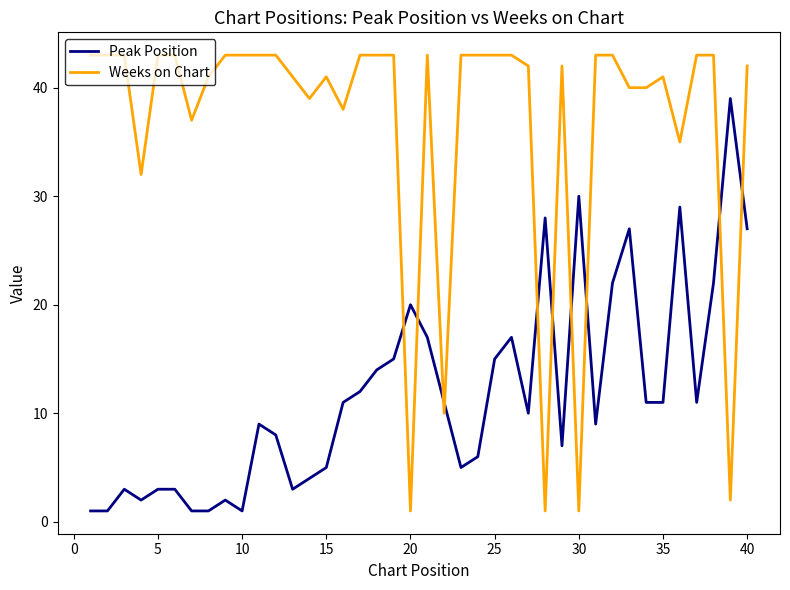

What is the difference between the maximum and minimum values in the Weeks on Chart series?

42